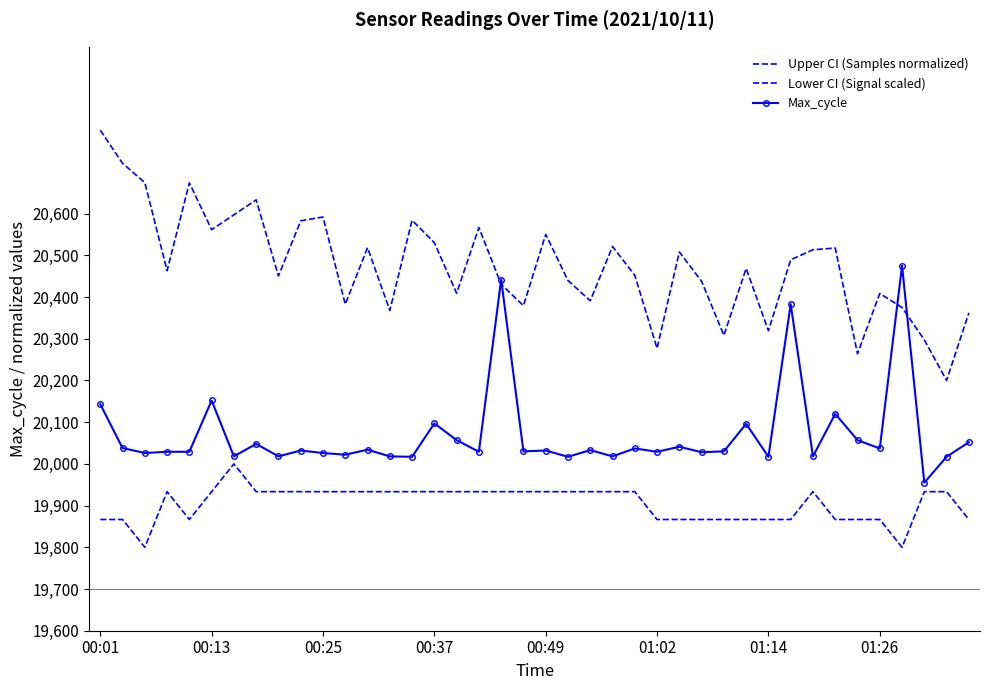

Which series has the widest spread of values?

Upper CI (Samples normalized)